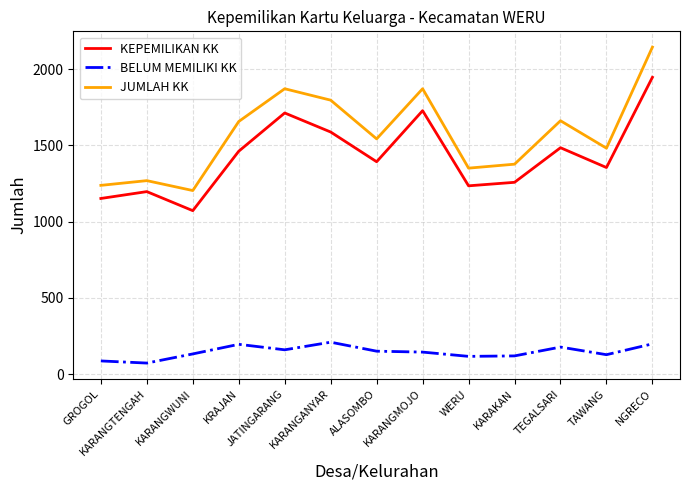

At TAWANG, list the series in order from smallest to largest.

BELUM MEMILIKI KK, KEPEMILIKAN KK, JUMLAH KK